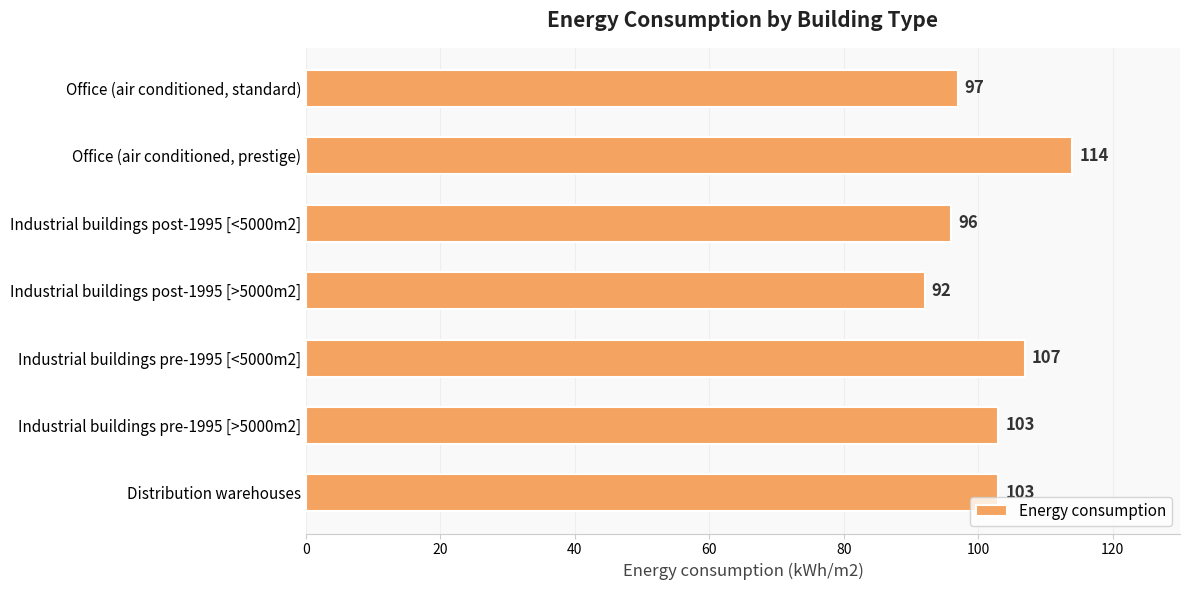

What is the sum of all values?

712